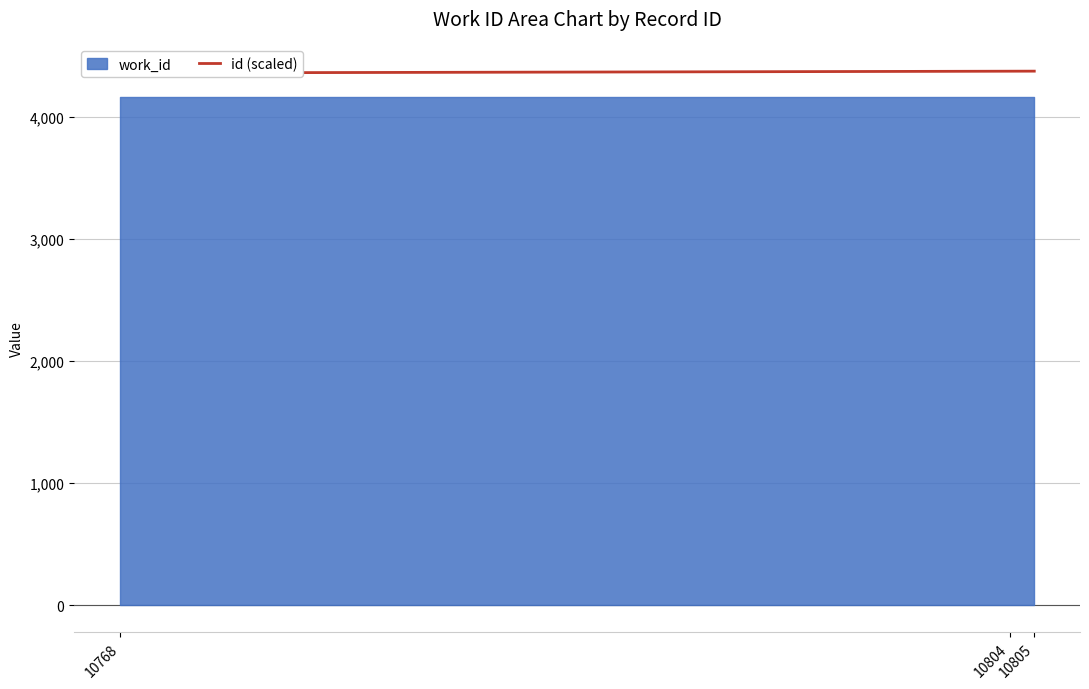

What is the greatest value displayed?

4377.4